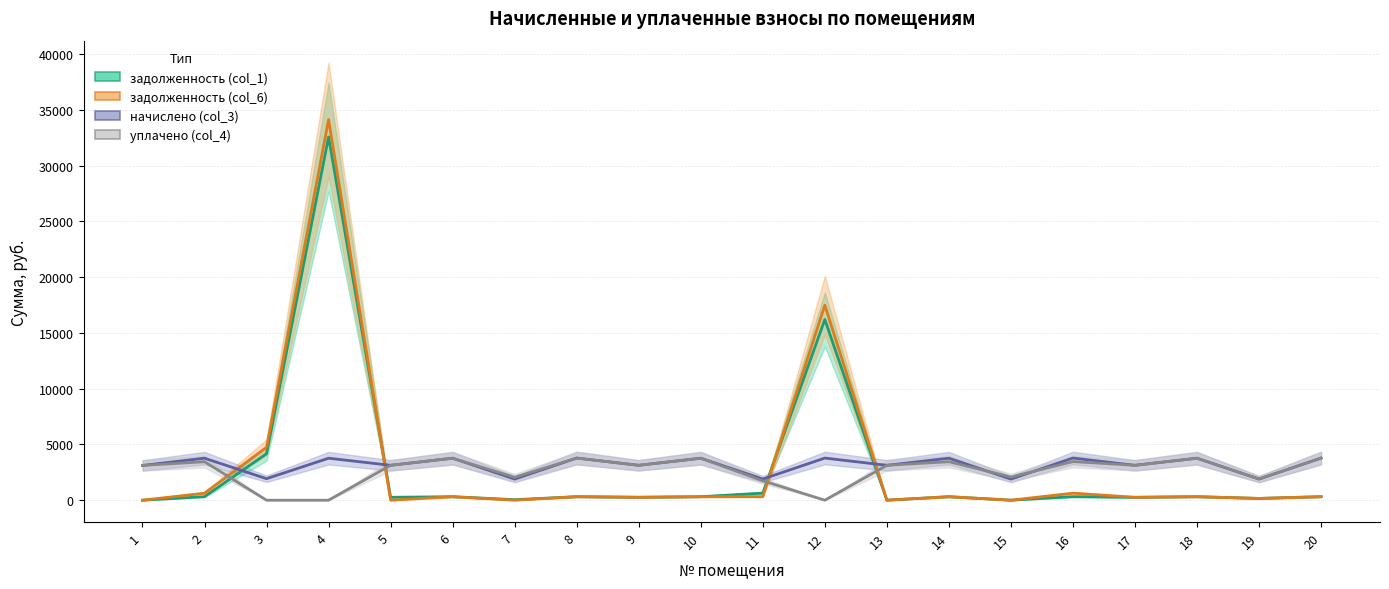

Is the value of задолженность (col_1) at 4 greater than the value of начислено (col_3) at 7?

Yes